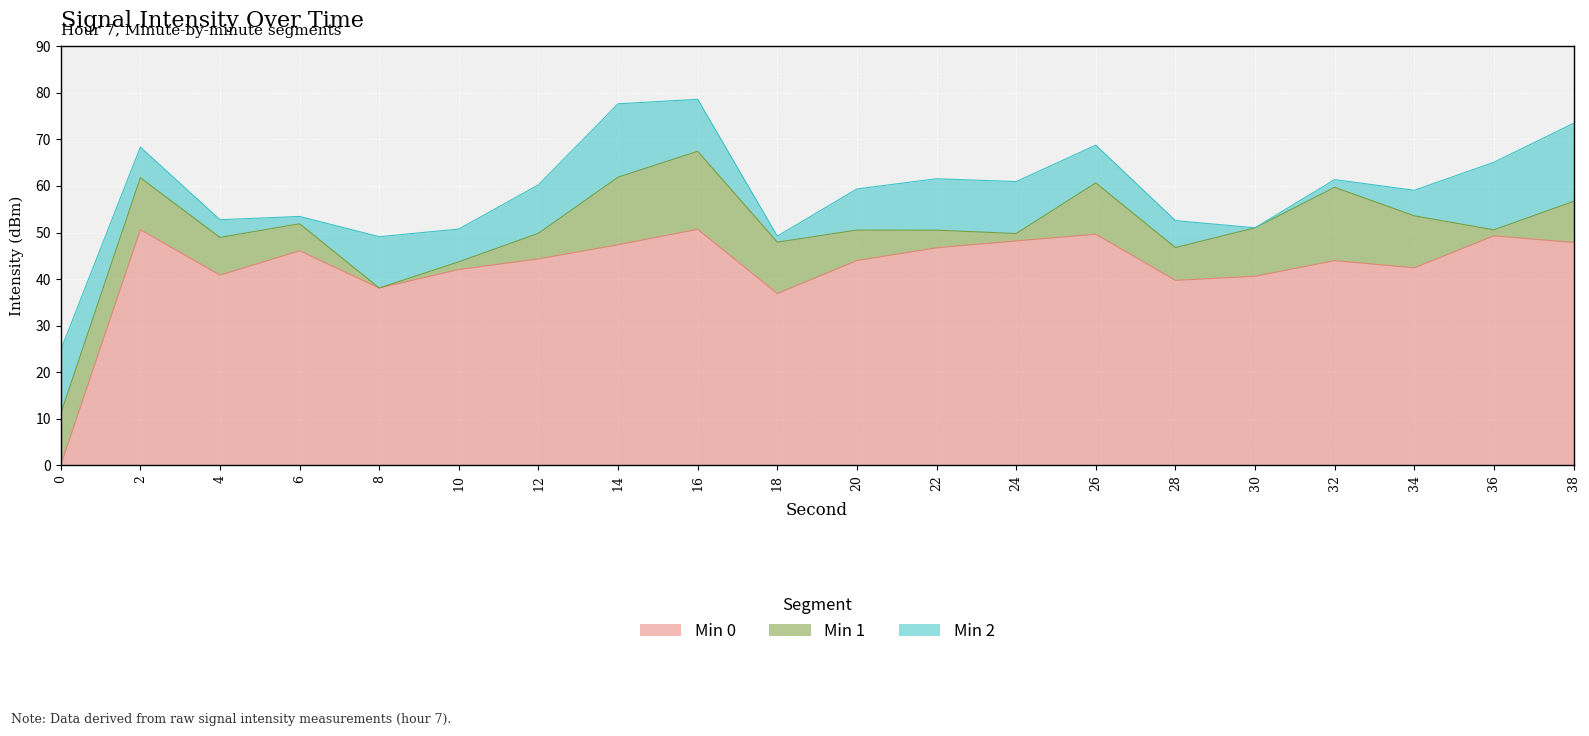

At which label does Min 0 reach its peak?

16